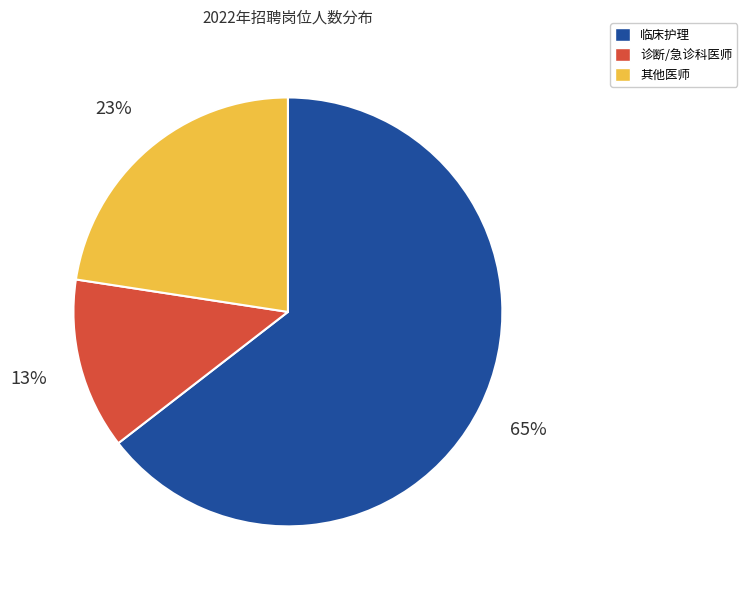

The 其他医师 slice represents 23% of the pie. True or false?

True